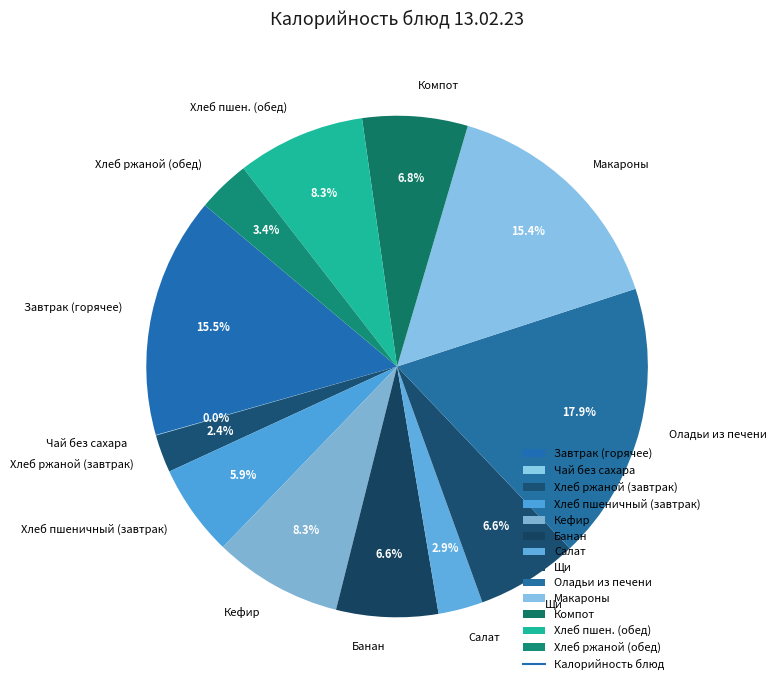

What is the largest slice in the pie chart?

Оладьи из печени